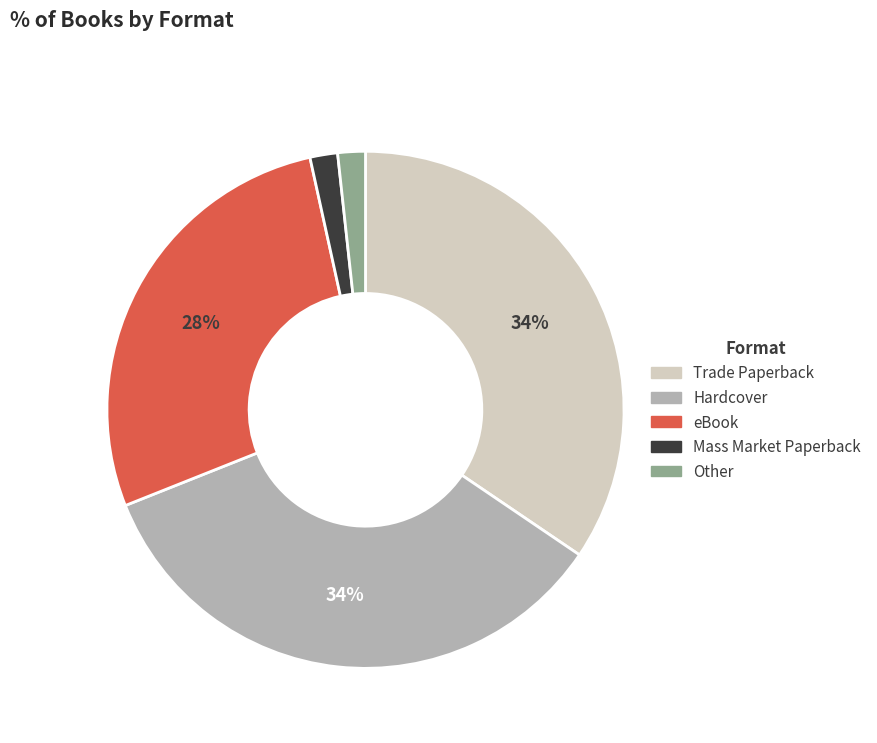

To the nearest percent, what is the combined percentage of eBook and Hardcover?

62%